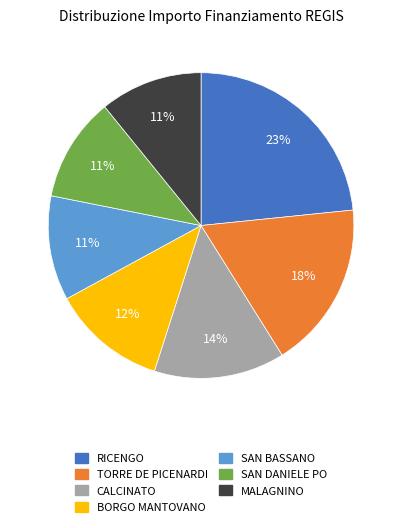

What percentage is the MALAGNINO slice, to the nearest percent?

11%